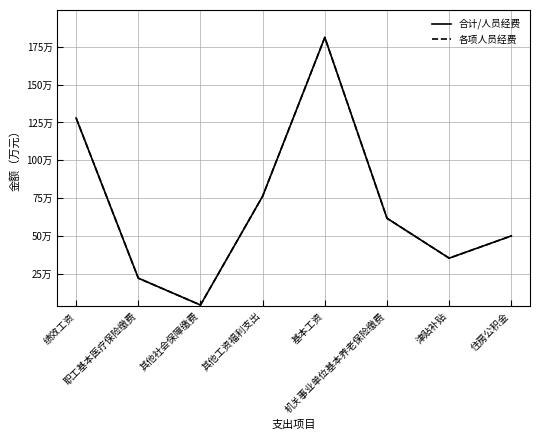

Does the chart display data point markers on the line(s)?

No